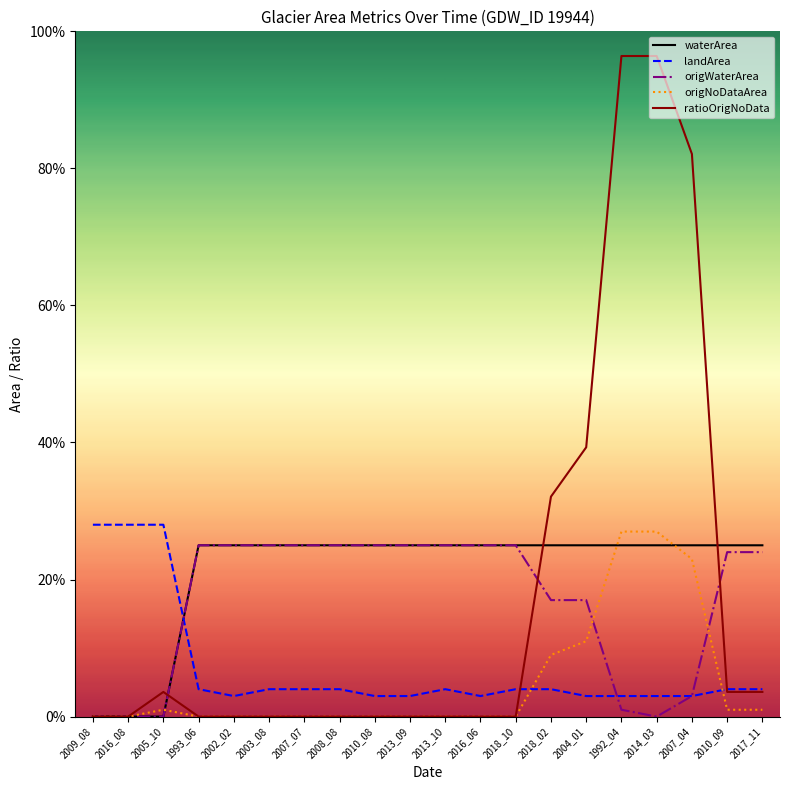

What are all the series names shown in the legend?

waterArea, landArea, origWaterArea, origNoDataArea, ratioOrigNoData